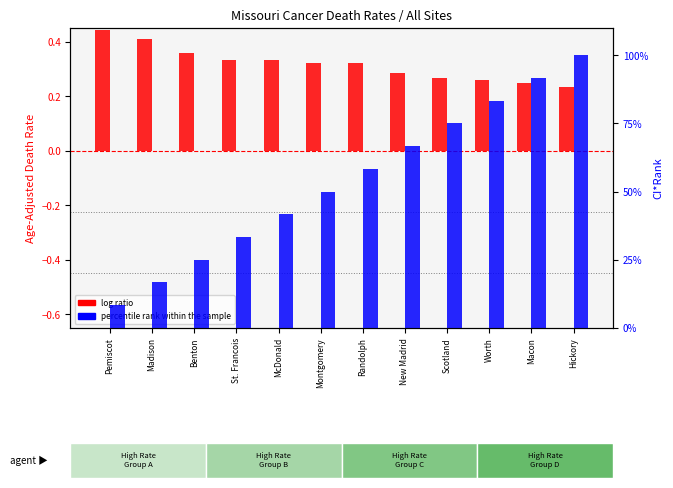

At how many categories does at least one series exceed 31?

9